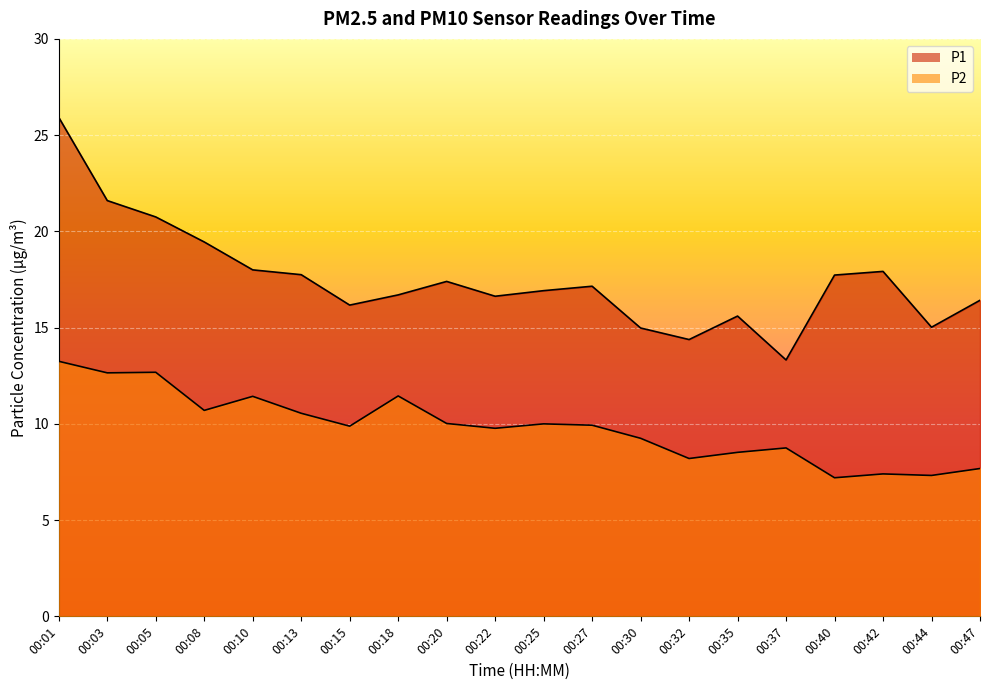

What is the difference between the maximum and minimum values in the P2 series?

6.0